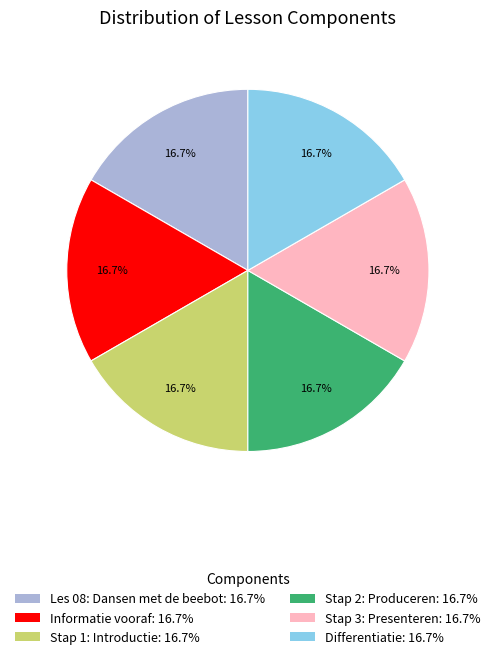

What is the ratio of the value at Stap 2: Produceren to the value at Differentiatie?

1.0